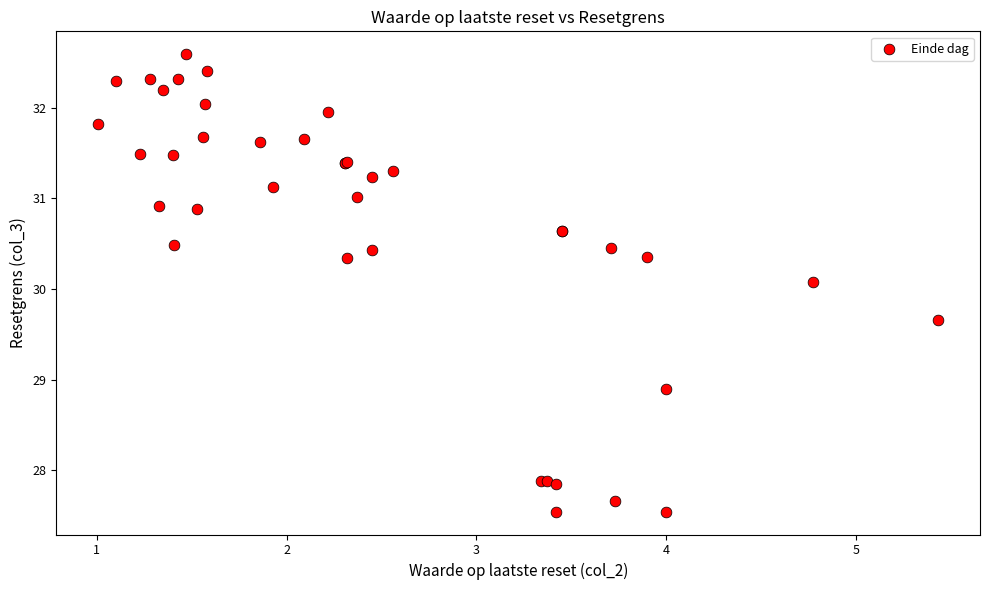

What Y value in the scatter plot is closest to 30?

30.1